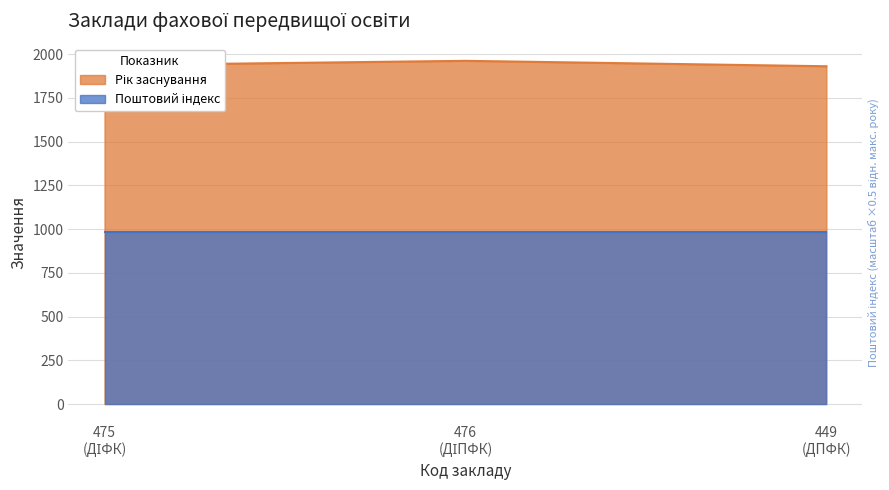

Reading left to right, extract all data points from this chart.

1936	1961	1930